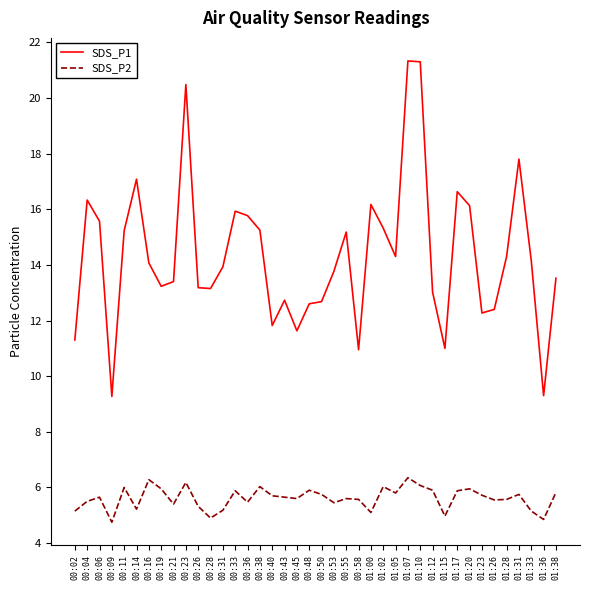

True or false: SDS_P1 and SDS_P2 intersect in this chart.

False